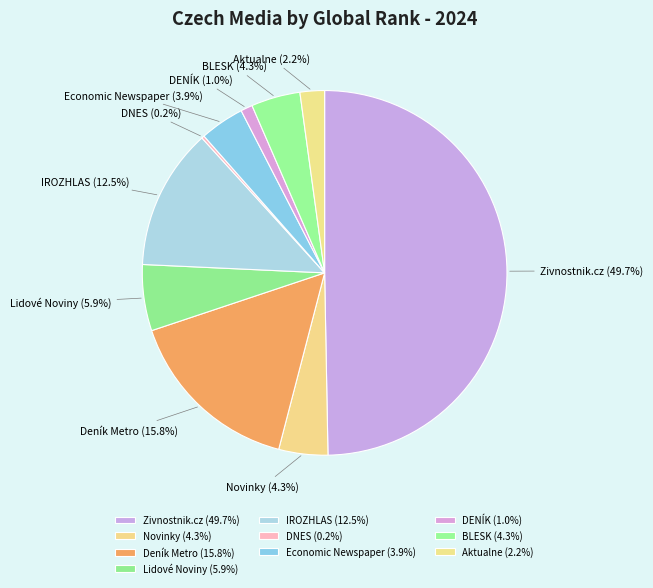

What percentage is NOT represented by Deník Metro?

84.2%